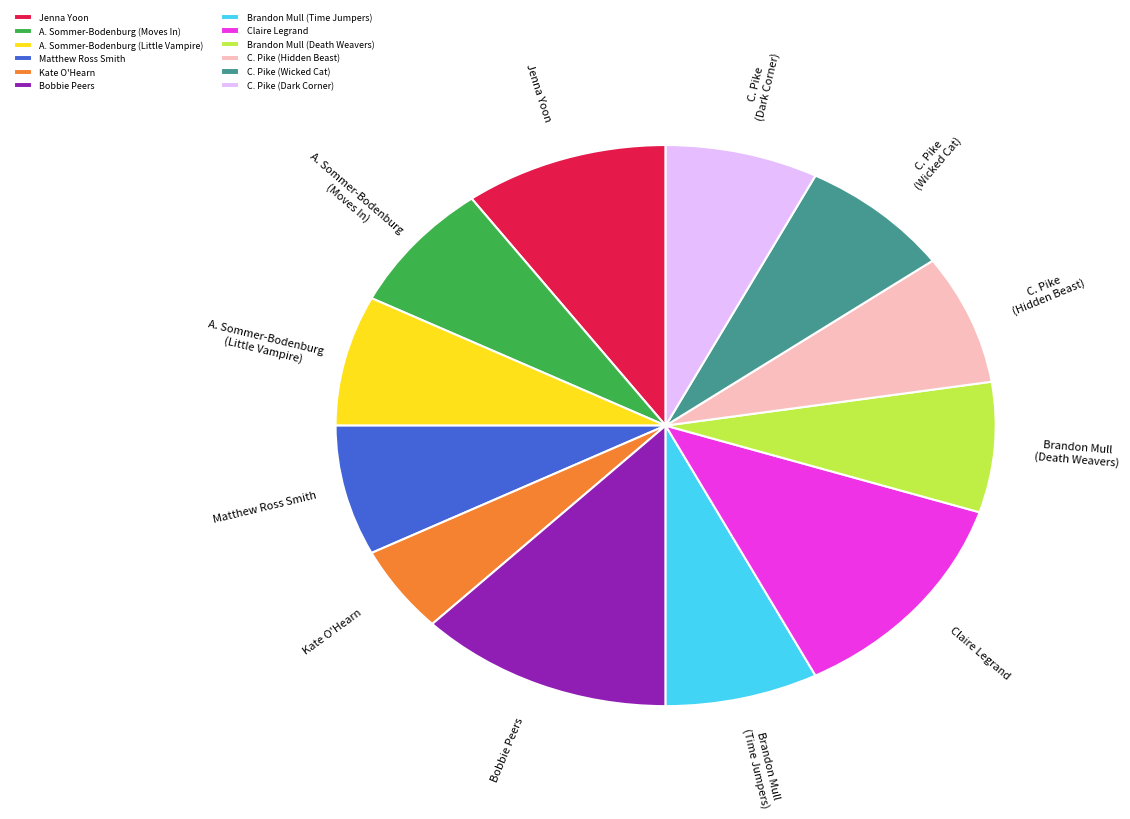

Which slice is the smallest?

Kate O'Hearn